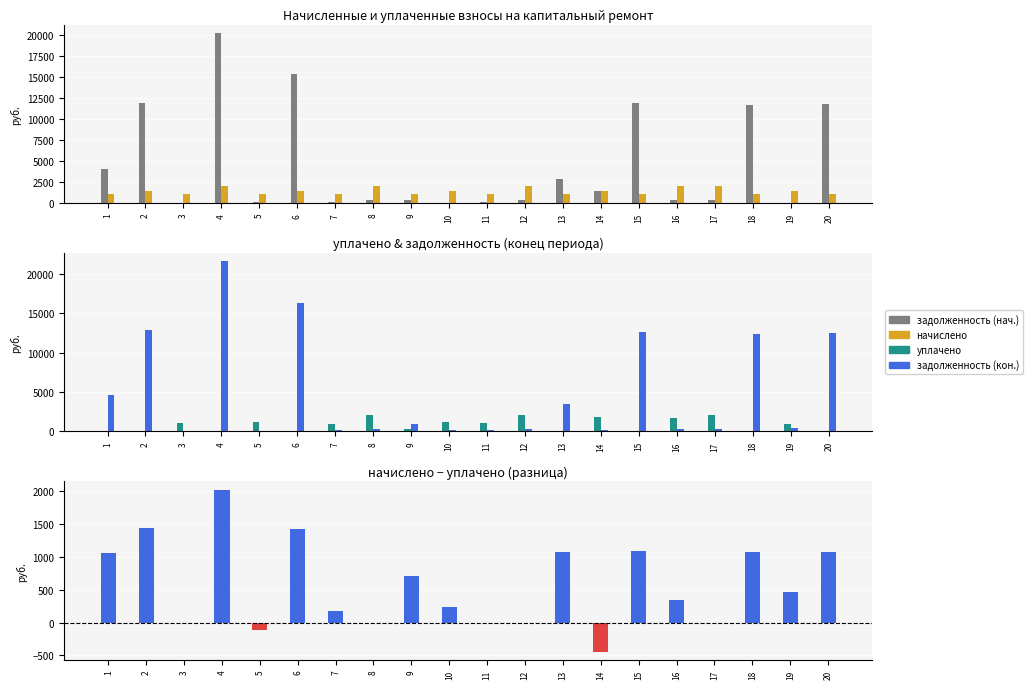

The value of начислено − уплачено at 5 is -48.6. True or false?

False